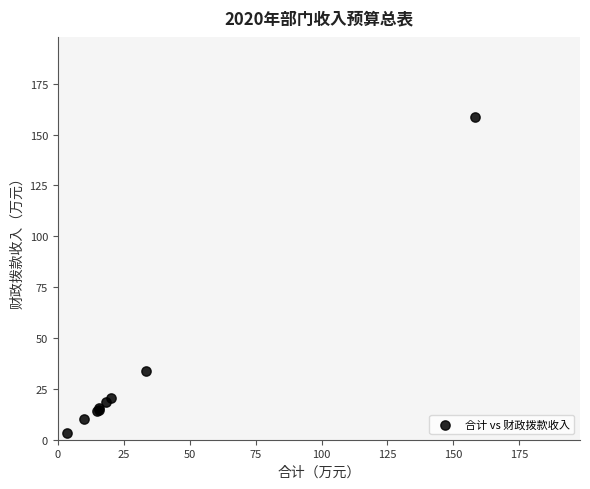

What Y value in the scatter plot is closest to 81?

33.8